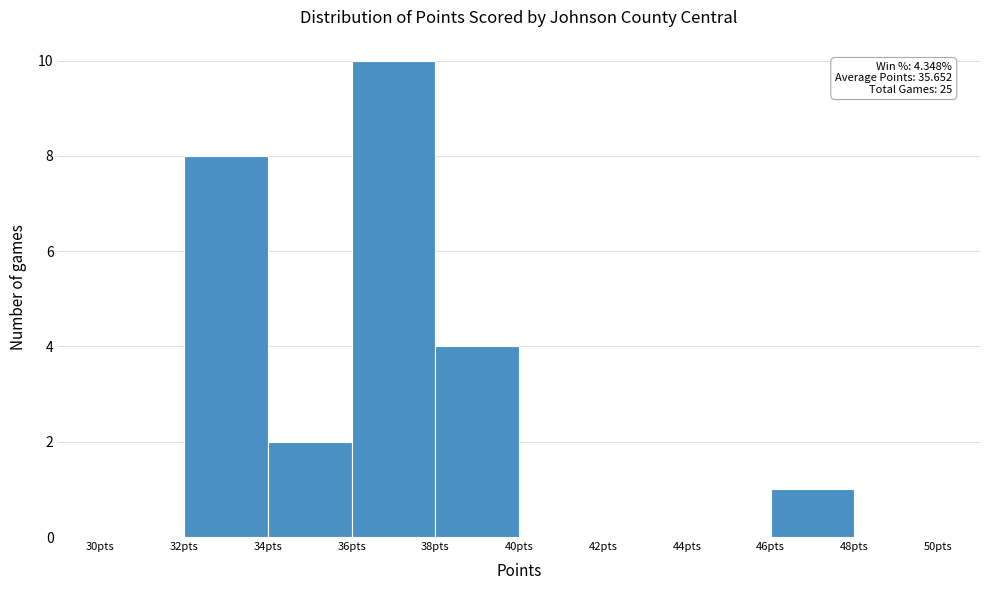

Which range on the x-axis has the tallest bar?

36 to 38